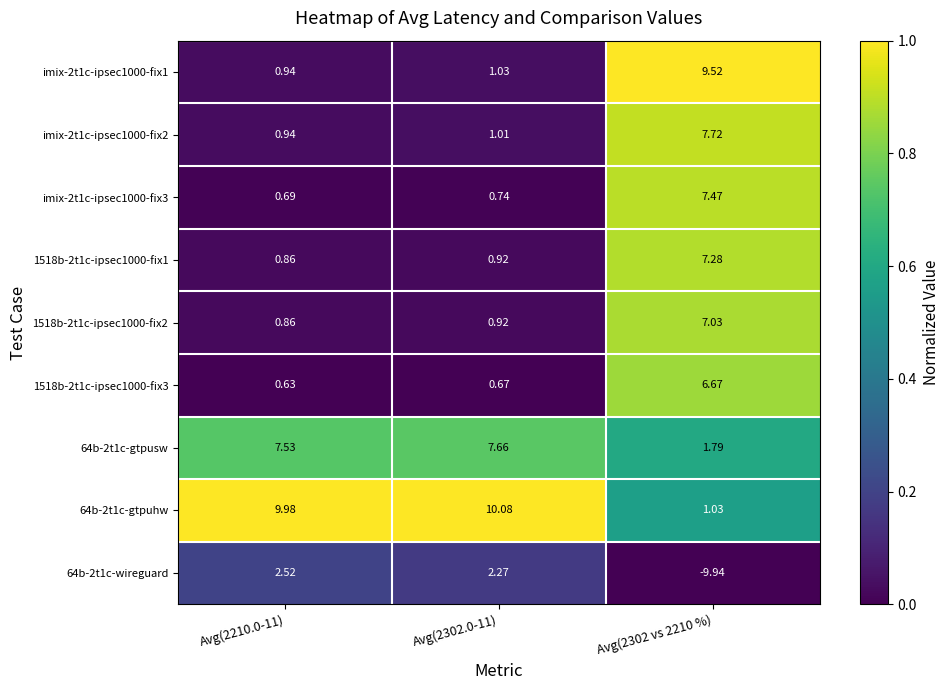

Is the value of 64b-2t1c-gtpusw at Avg(2302 vs 2210 %) greater than the value of imix-2t1c-ipsec1000-fix3 at Avg(2210.0-11)?

Yes